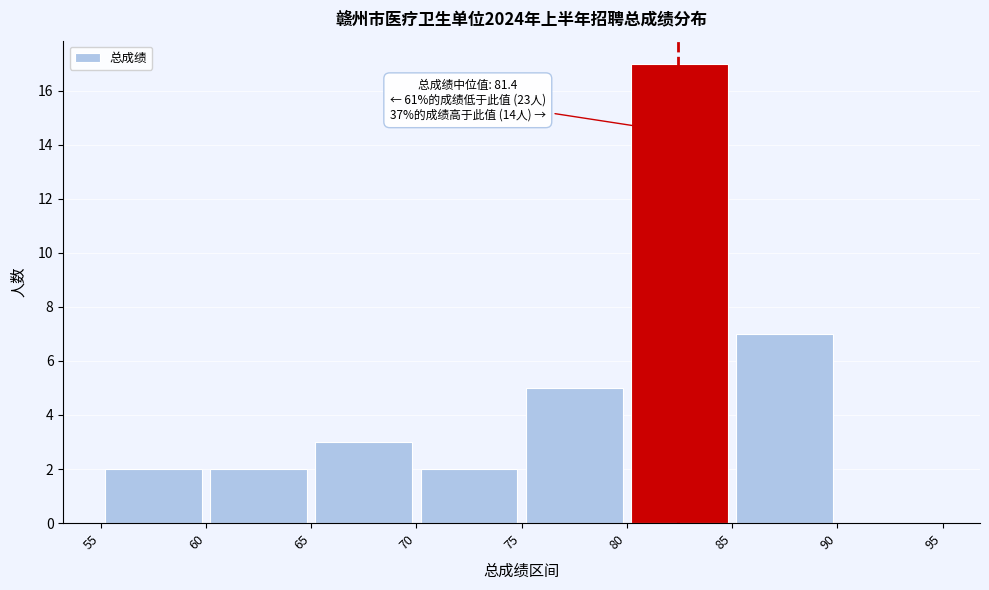

Which range on the x-axis has the tallest bar?

80 to 85